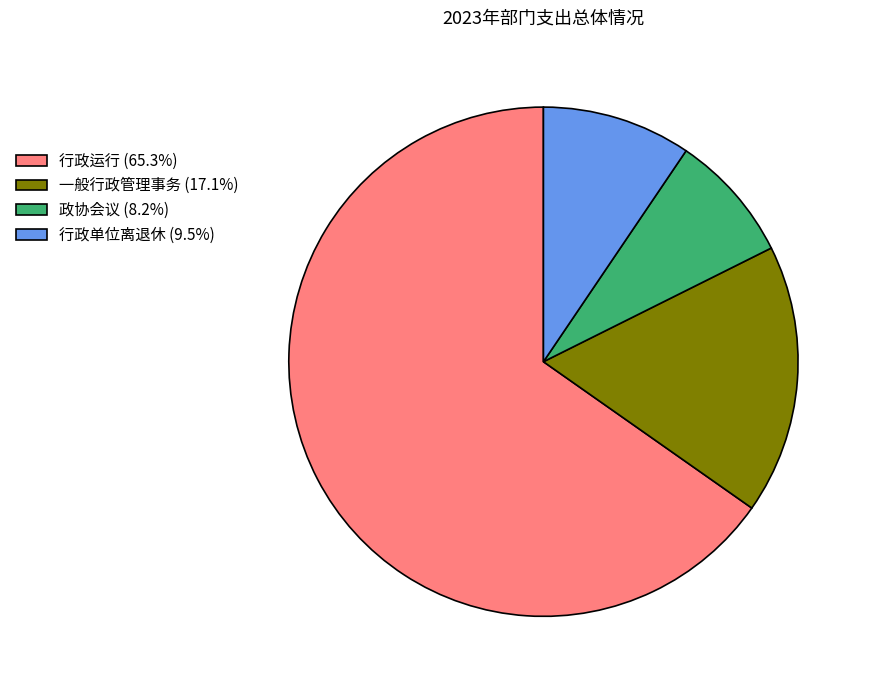

What is the ratio of the value at 政协会议 (8.2%) to the value at 行政单位离退休 (9.5%)?

0.9